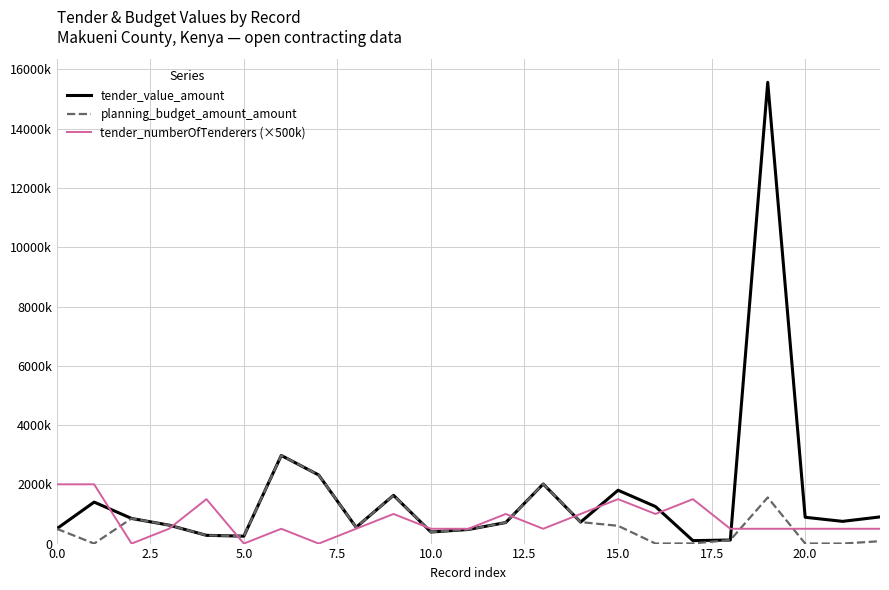

Does the chart display data point markers on the line(s)?

No